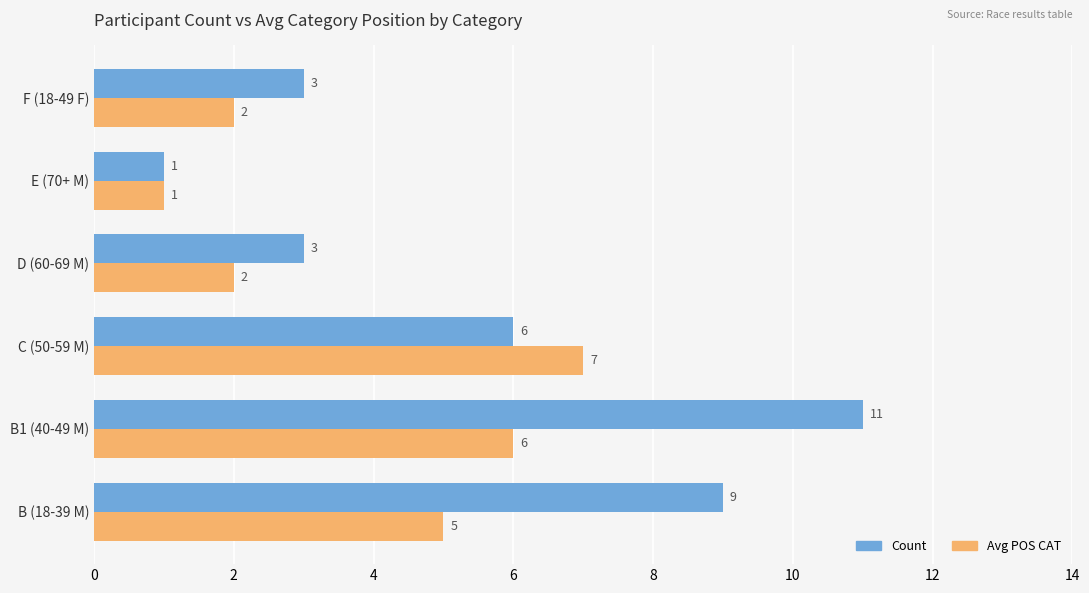

Which series has the largest total across all categories?

Count